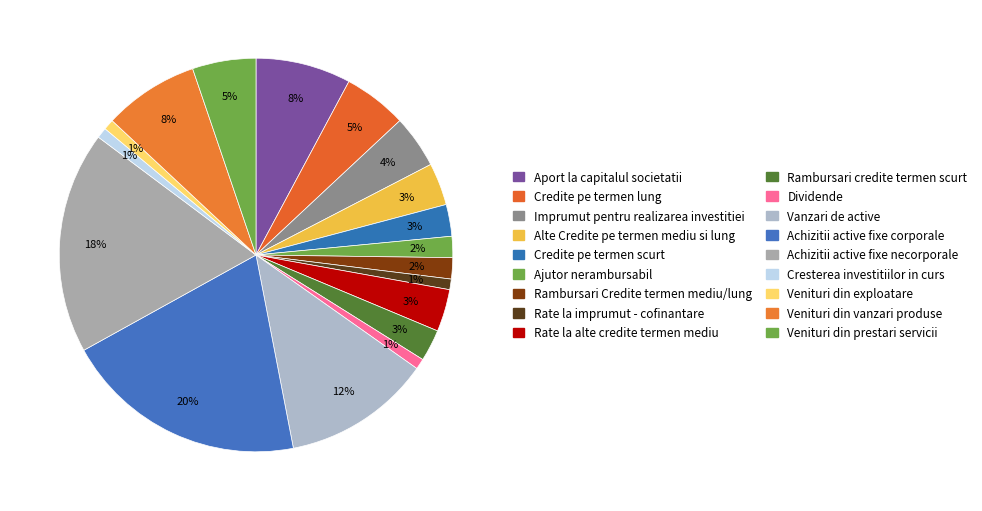

Which category has the smallest portion of the pie?

Rate la imprumut - cofinantare